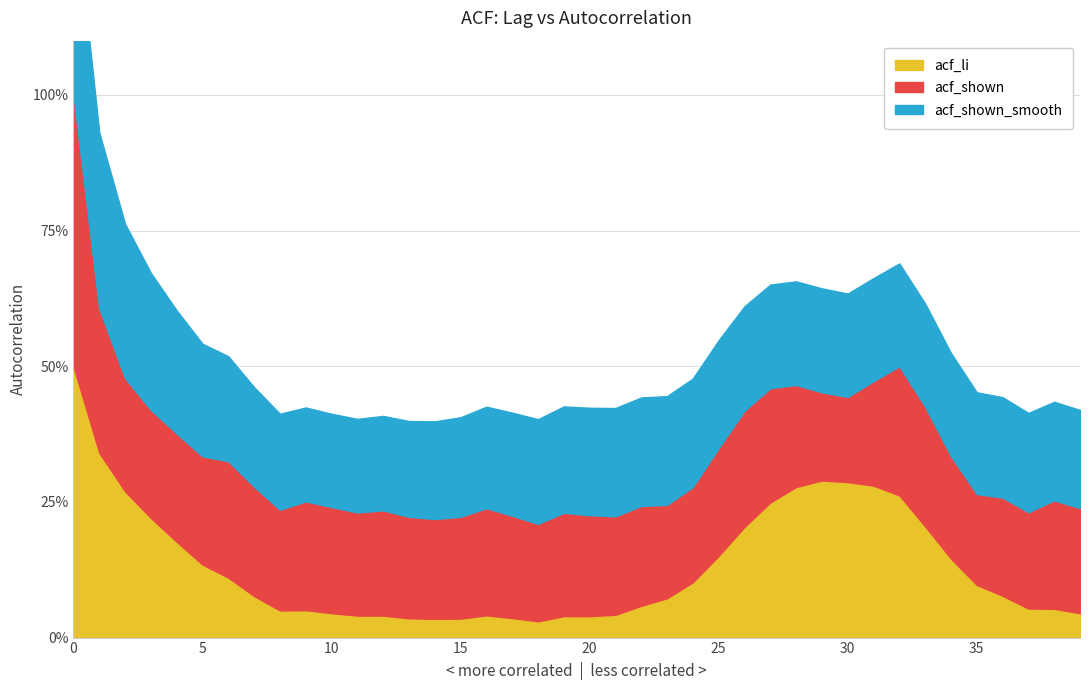

At which label does acf_shown reach its minimum?

30